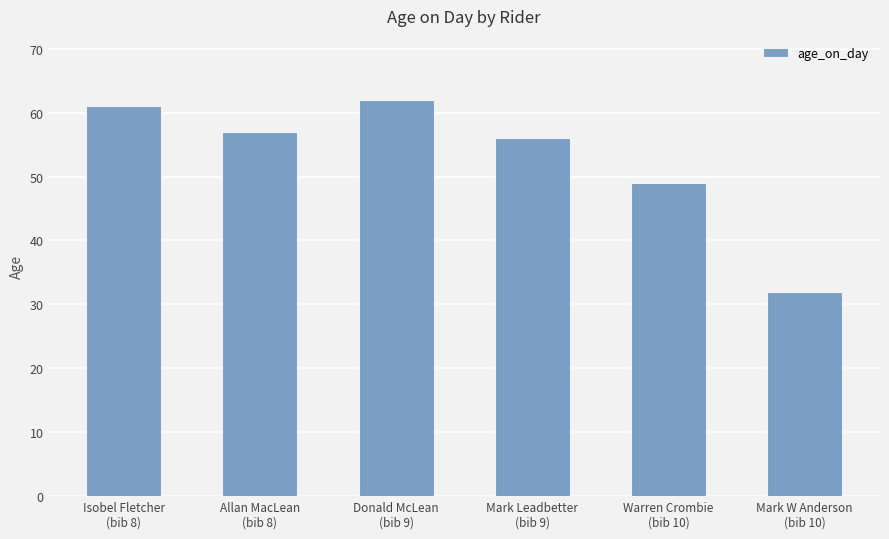

Is it true that the value at Donald McLean
(bib 9) is 15?

False